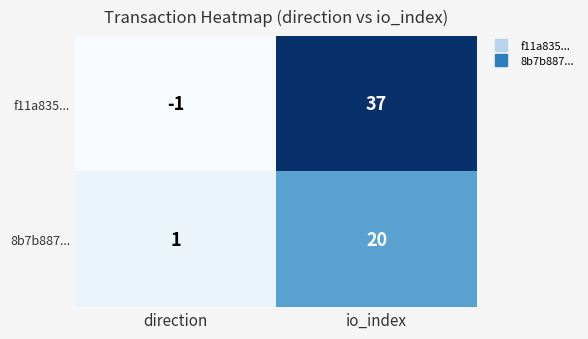

What is the minimum value shown in the chart?

-1